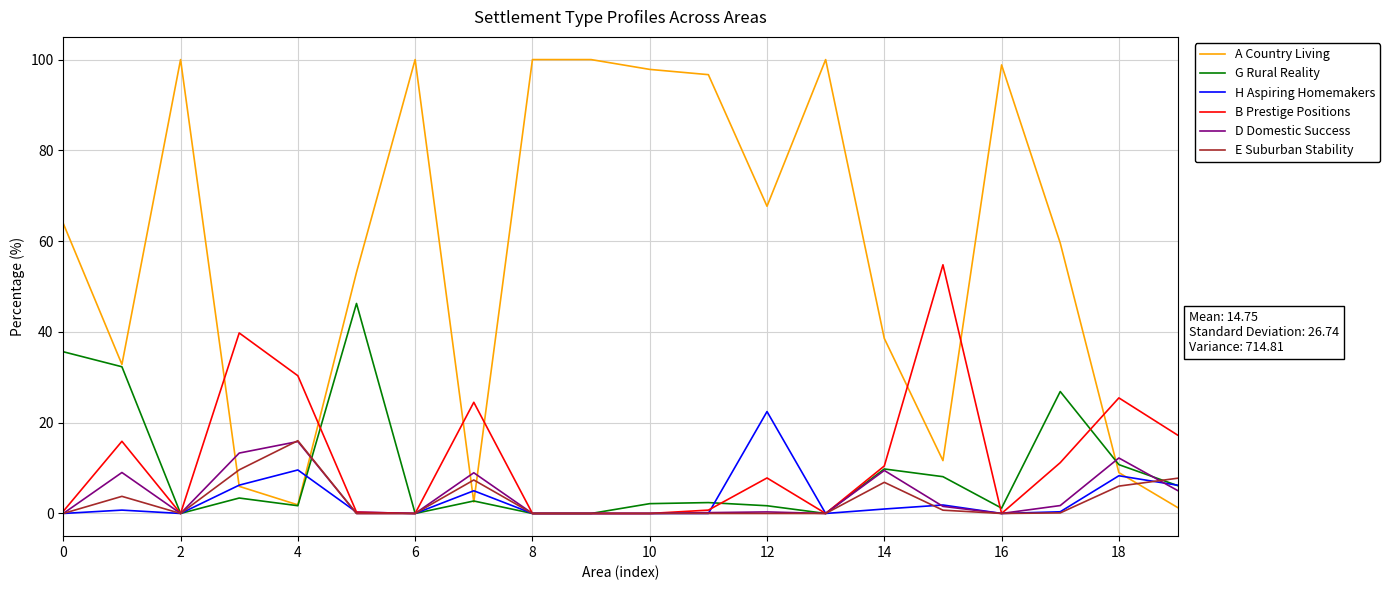

Which series has the largest total across all categories?

A Country Living